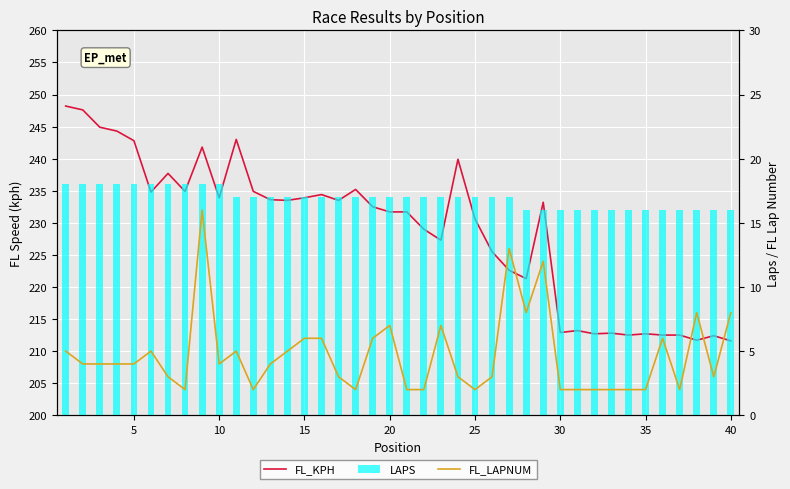

Reading left to right, what are all the values shown in this chart?

FL_KPH: 248.2	247.6	244.9	244.3	242.8	234.8	237.7	234.9	241.8	233.9	243.0	234.9	233.6	233.5	233.9	234.4	233.5	235.2	232.5	231.7	231.7	229.0	227.3	239.9	230.6	225.5	222.6	221.3	233.2	212.9	213.2	212.7	212.8	212.5	212.7	212.5	212.5	211.7	212.4	211.6
FL_LAPNUM: 5.0	4.0	4.0	4.0	4.0	5.0	3.0	2.0	16.0	4.0	5.0	2.0	4.0	5.0	6.0	6.0	3.0	2.0	6.0	7.0	2.0	2.0	7.0	3.0	2.0	3.0	13.0	8.0	12.0	2.0	2.0	2.0	2.0	2.0	2.0	6.0	2.0	8.0	3.0	8.0
LAPS: 18.0	18.0	18.0	18.0	18.0	18.0	18.0	18.0	18.0	18.0	17.0	17.0	17.0	17.0	17.0	17.0	17.0	17.0	17.0	17.0	17.0	17.0	17.0	17.0	17.0	17.0	17.0	16.0	16.0	16.0	16.0	16.0	16.0	16.0	16.0	16.0	16.0	16.0	16.0	16.0